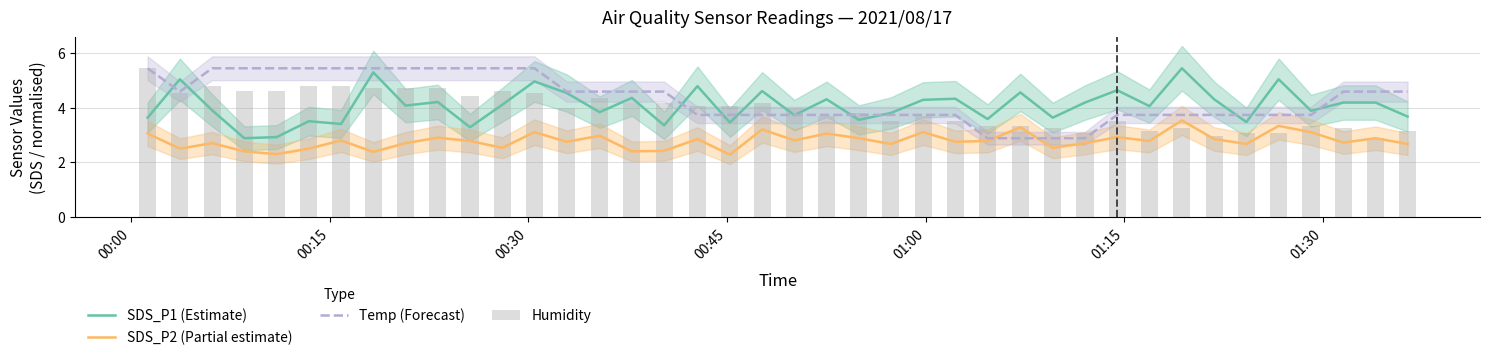

What is the minimum value for Temp (Forecast)?

2.9